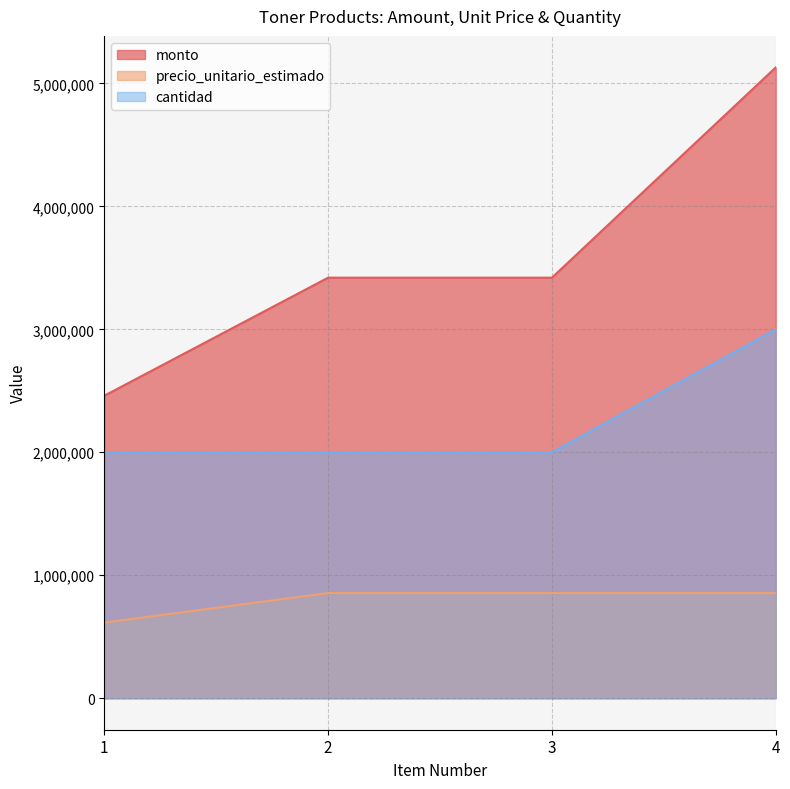

Between 1 and 3, which series saw the biggest shift?

monto